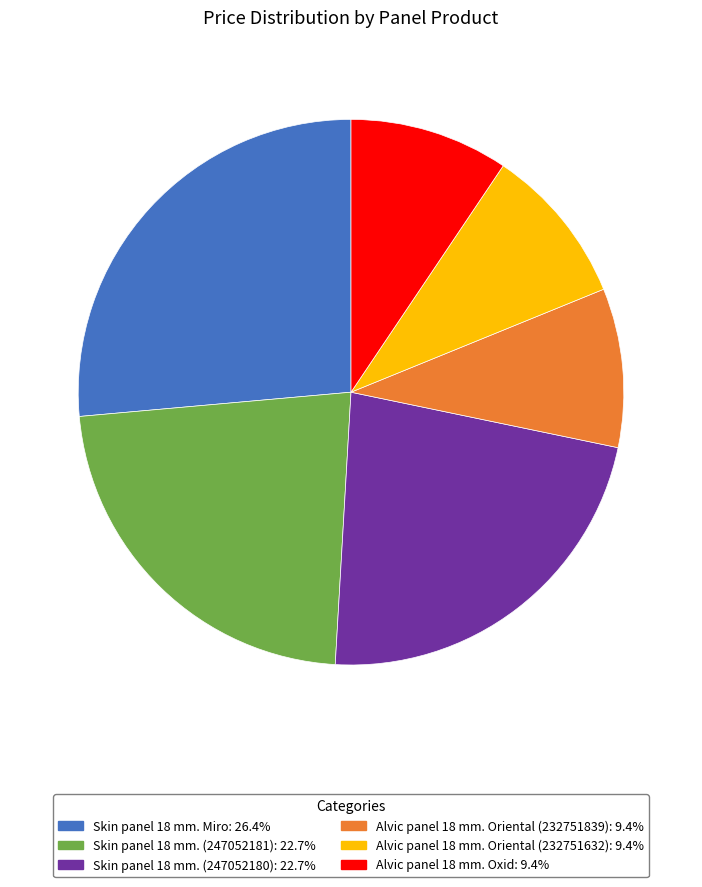

How many slices are in this pie chart?

6